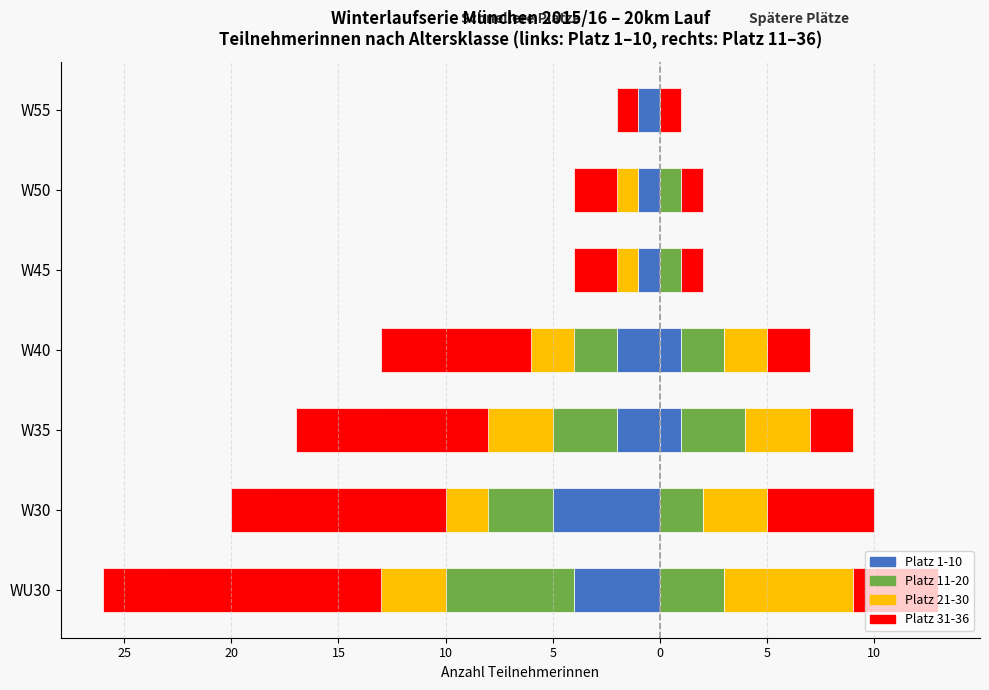

What is the difference between the maximum and minimum values in the Platz 1-10 series?

4